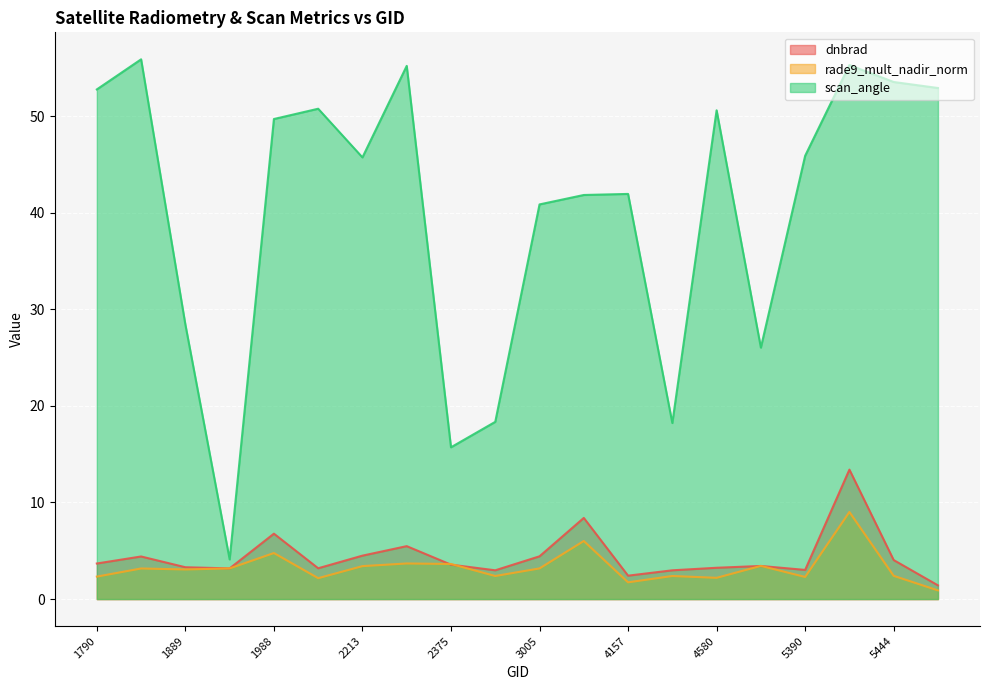

What is the value of the rade9_mult_nadir_norm point at the 5th from the left?

4.8